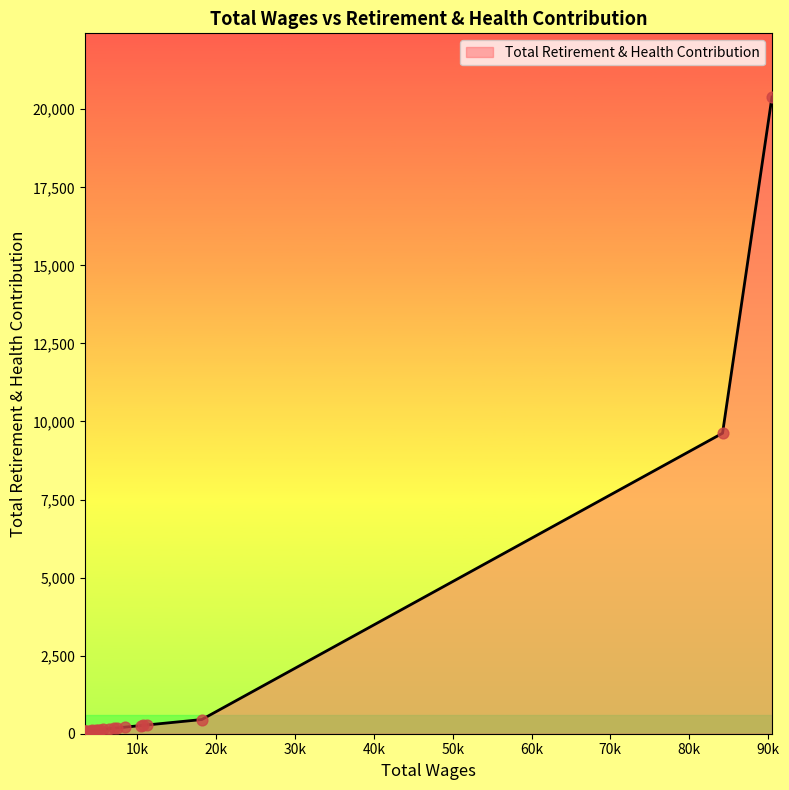

What is the maximum value shown in the chart?

20392